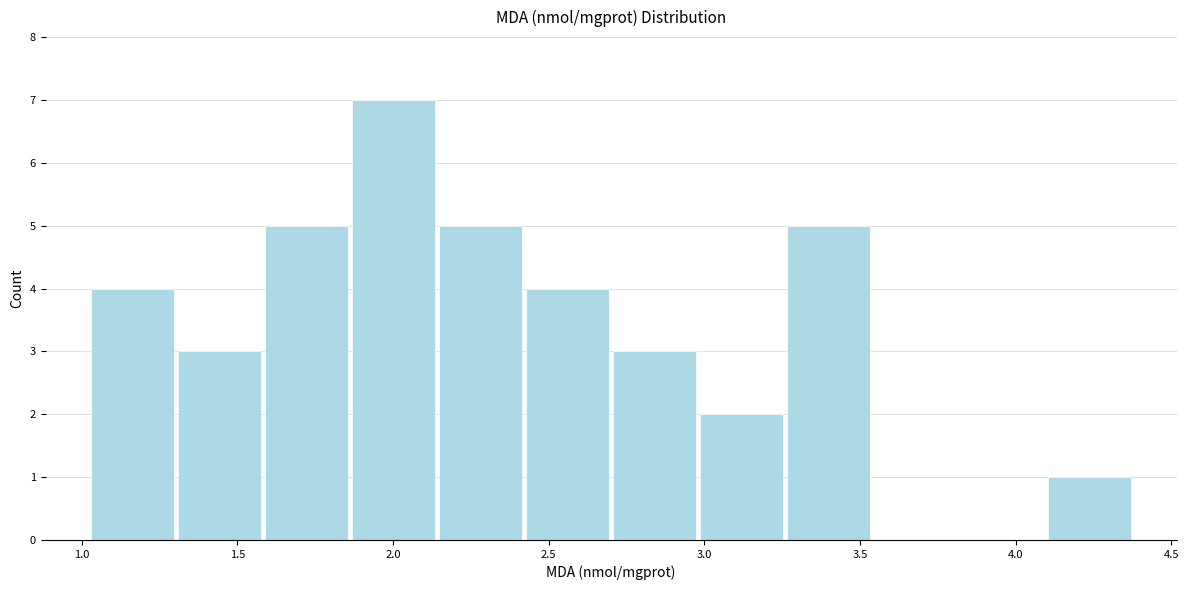

Reading left to right, transcribe this chart: for each bar, give the range it covers on the x-axis and its height. Neither the bar edges nor the heights are printed on the chart, so give them approximately, as read against the axes.

1.00 to 1.30: 4
1.30 to 1.60: 3
1.60 to 1.85: 5
1.85 to 2.15: 7
2.15 to 2.40: 5
2.40 to 2.70: 4
2.70 to 3.00: 3
3.00 to 3.25: 2
3.25 to 3.55: 5
3.55 to 3.80: 0
3.80 to 4.10: 0
4.10 to 4.40: 1